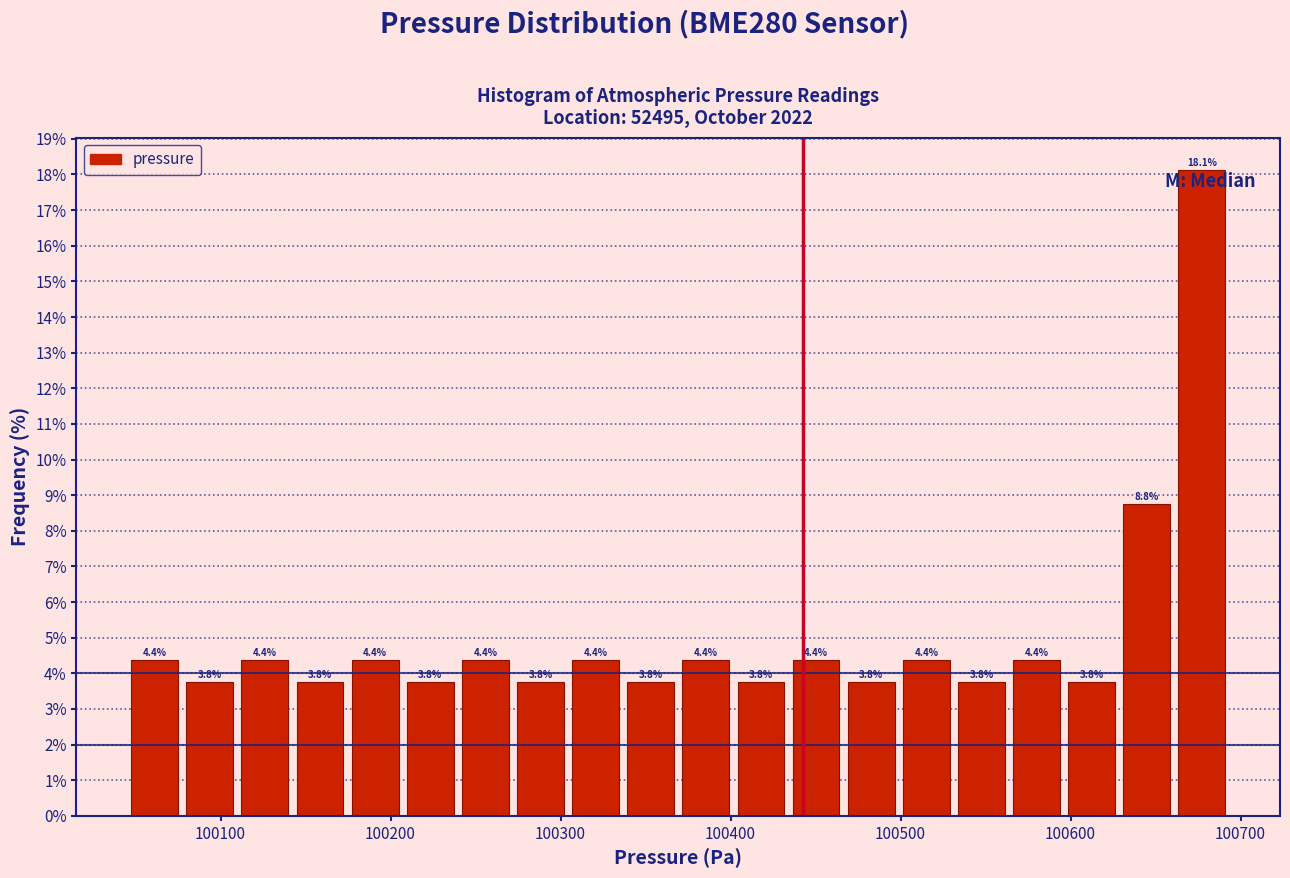

Read against the x-axis, roughly where is the centre of the tallest bar?

100680